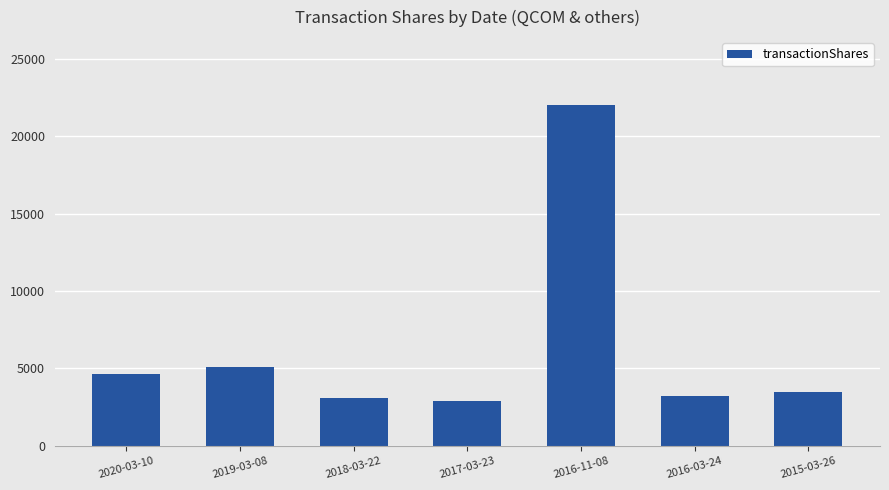

What is the label of the 6th bar from the left?

2016-03-24